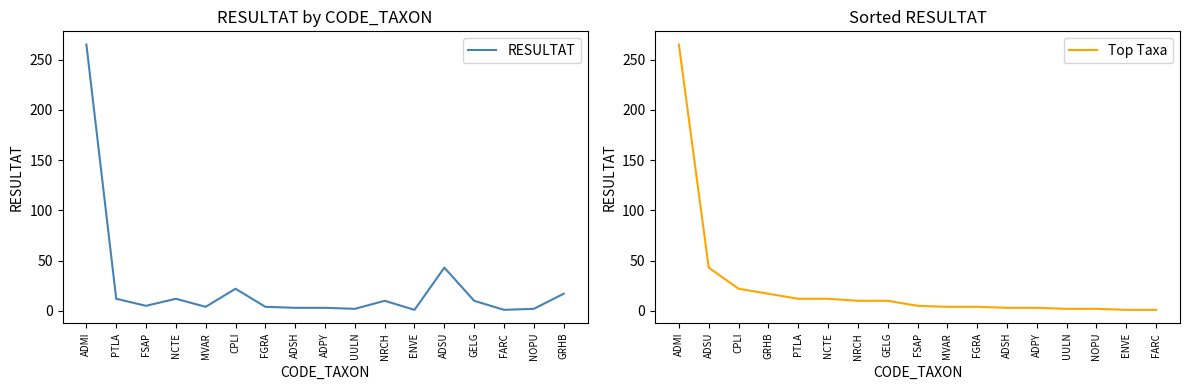

At which label does Top Taxa reach its peak?

ADMI